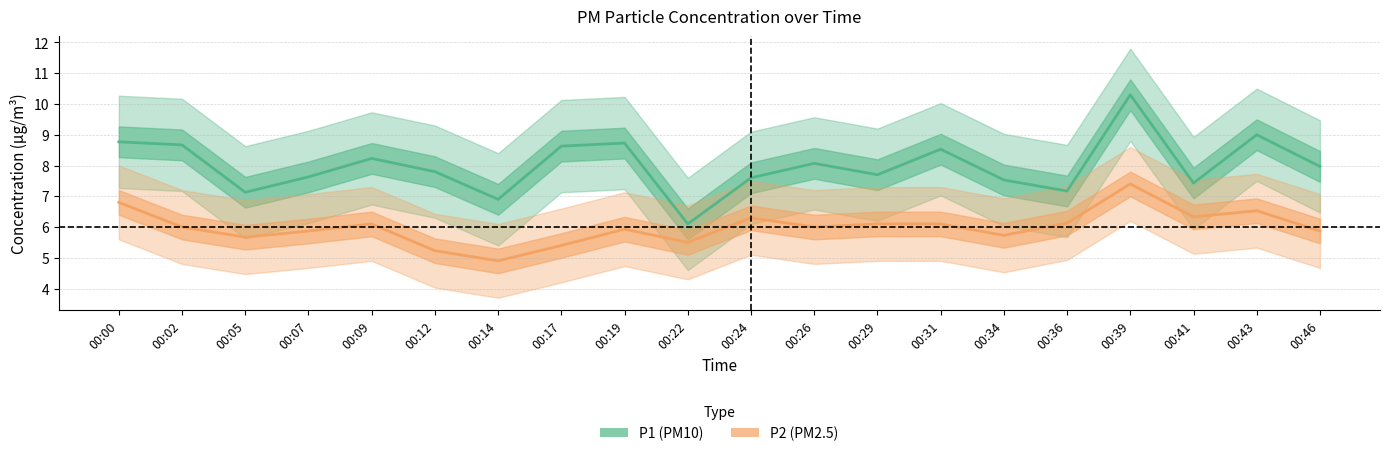

The P2 series shows 5.9 at 00:46. True or false?

True